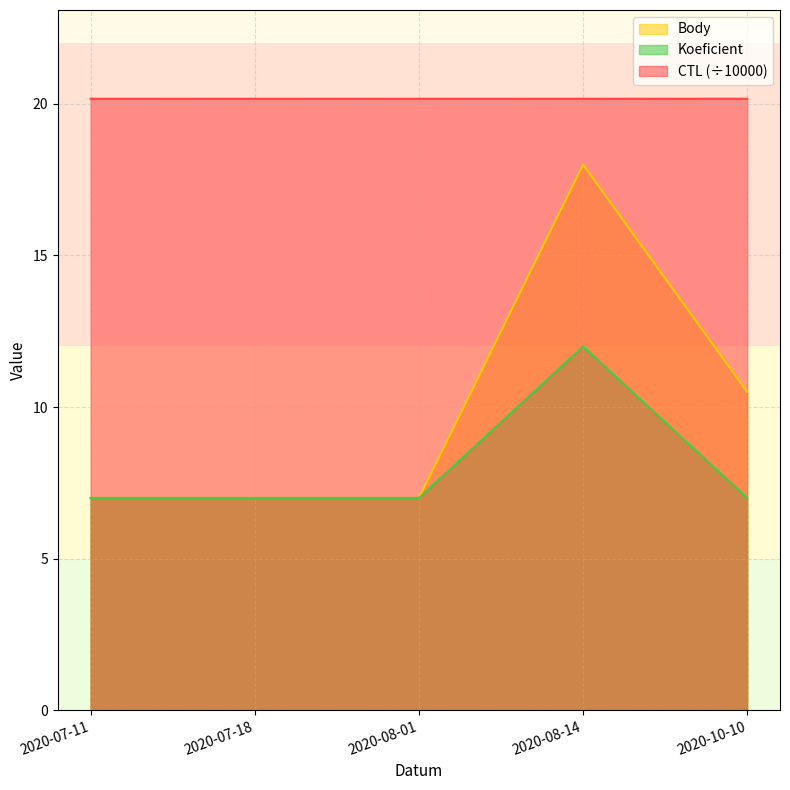

Reading right to left, extract all data points from this chart.

CTL: 20.2	20.2	20.2	20.2	20.2
Body: 10.5	18.0	7.0	7.0	7.0
Koeficient: 7.0	12.0	7.0	7.0	7.0